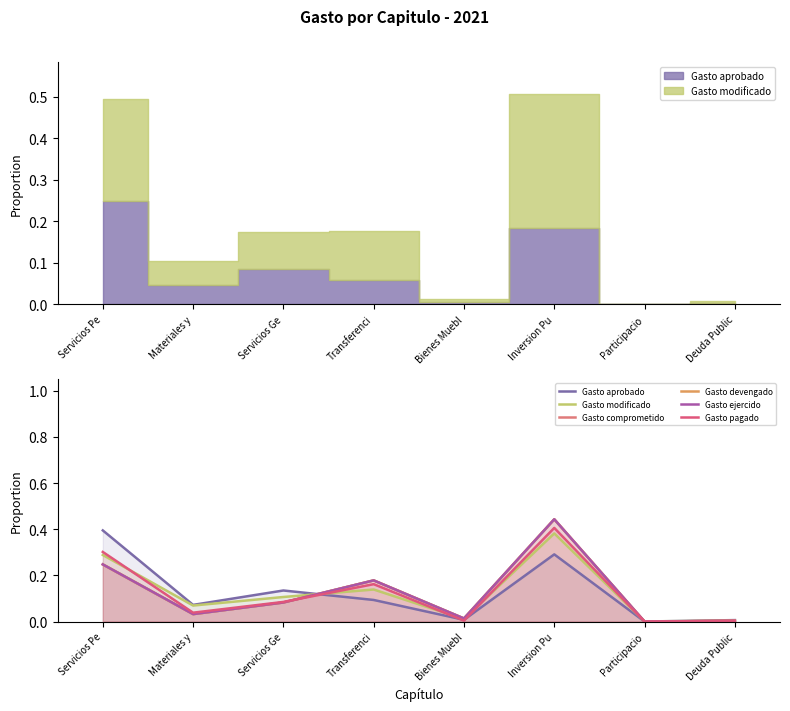

Which series has the largest total across all categories?

Gasto aprobado